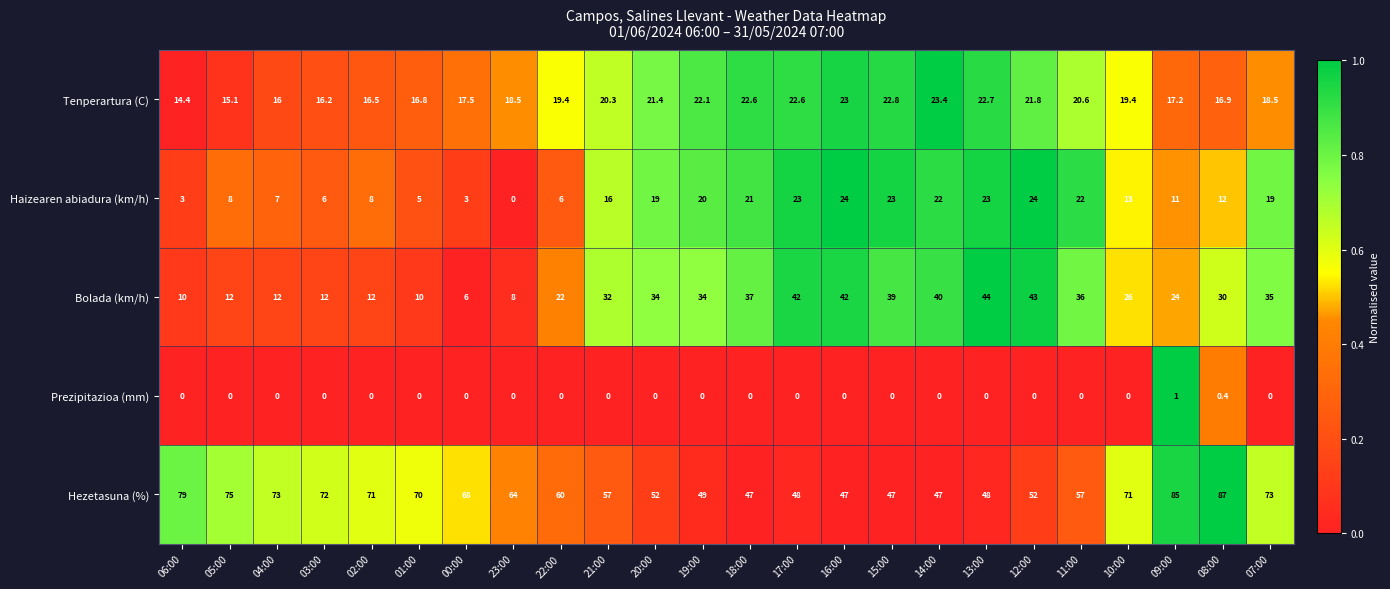

What is the minimum value for Bolada (km/h)?

6.0